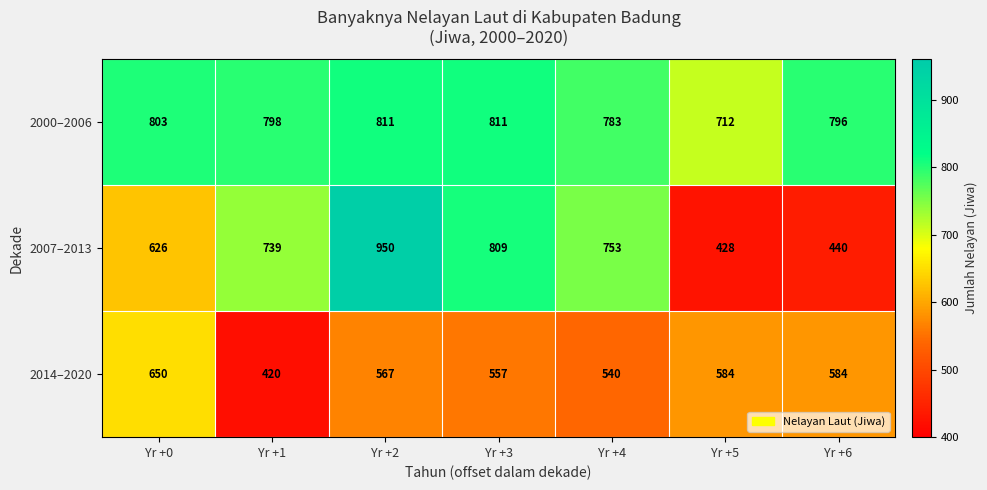

Rank the categories by 2007–2013 value from highest to lowest.

Yr +2, Yr +3, Yr +4, Yr +1, Yr +0, Yr +6, Yr +5